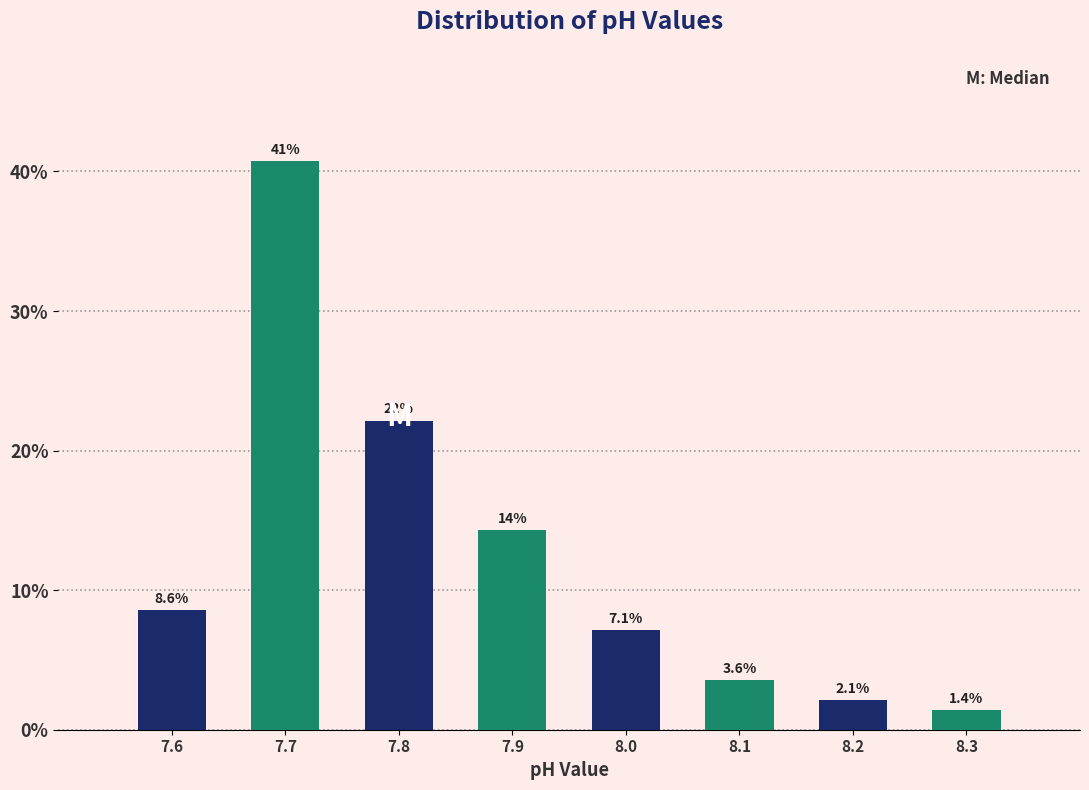

Reading right to left, list all the values displayed in this chart.

8.3=1.4	8.2=2.1	8.1=3.6	8.0=7.1	7.9=14.3	7.8=22.1	7.7=40.7	7.6=8.6